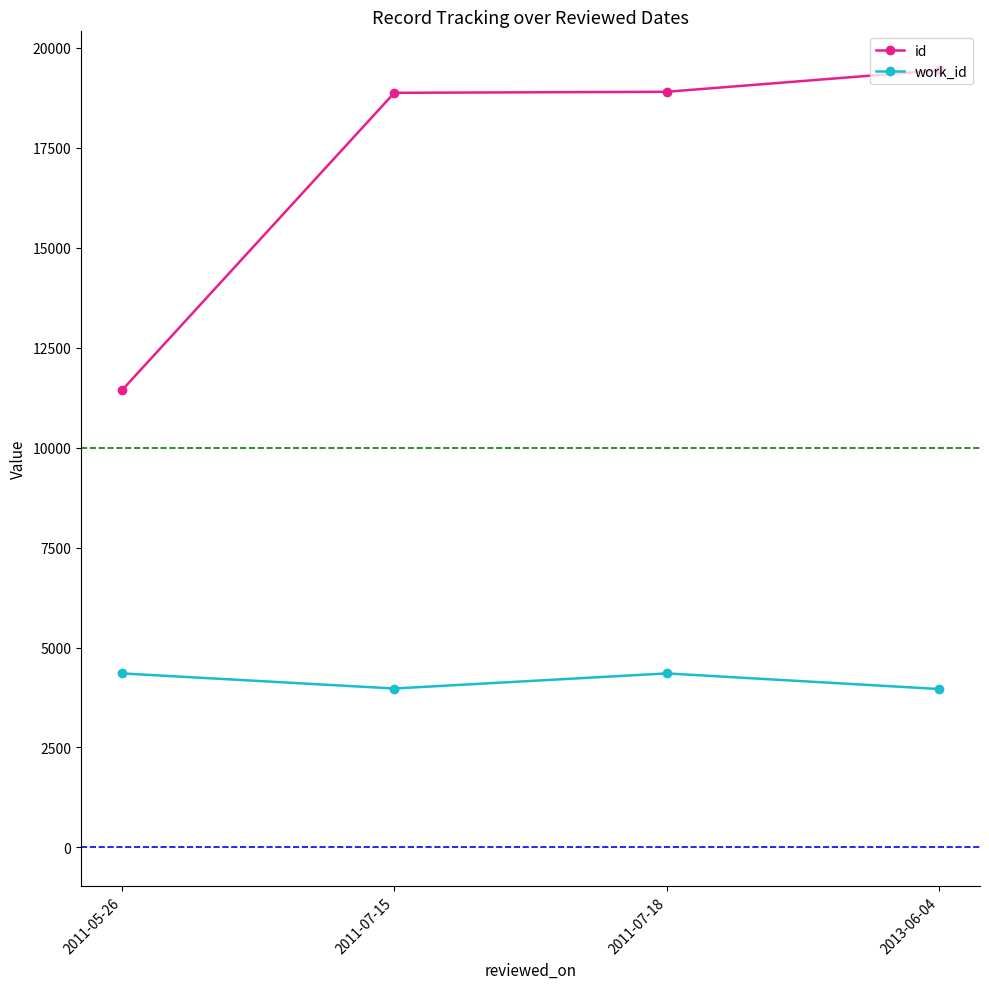

What is the difference between the second highest and second lowest values in the work_id series?

378